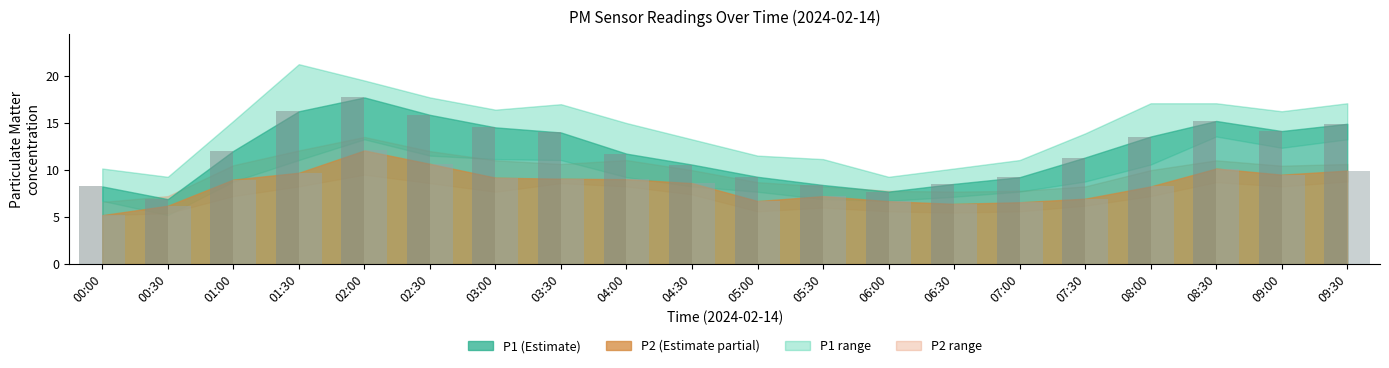

At which category is the sum across all series the highest?

02:00